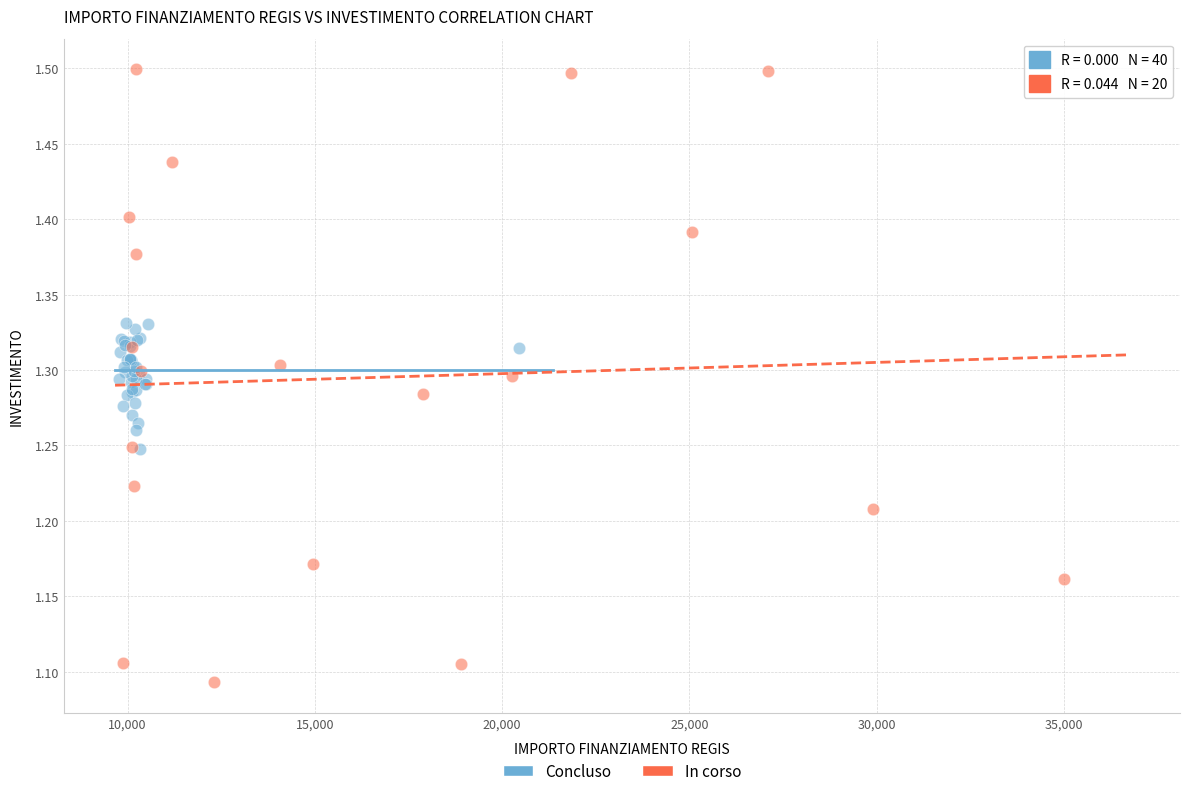

Which series reaches the minimum Y coordinate?

In corso